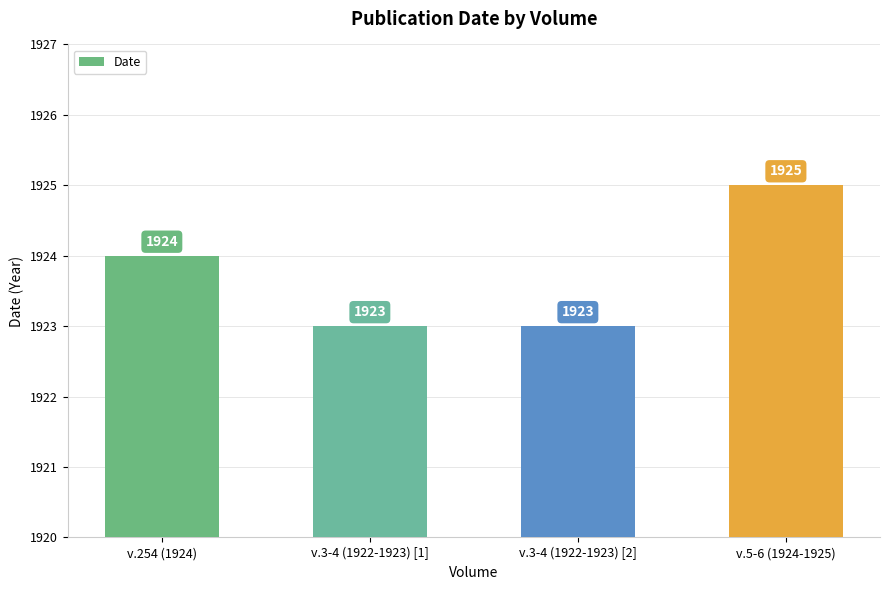

True or false: the data shows 3454 at v.5-6 (1924-1925).

False